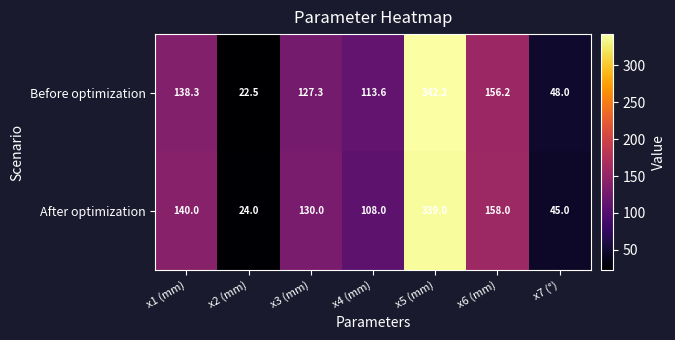

Rank the series by their maximum value, from highest to lowest.

Before optimization, After optimization